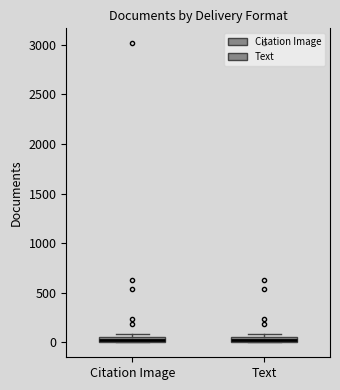

Where is the lower edge of the box for Citation Image on the y-axis? The values are not printed on the chart, so give them approximately, as read against the axis.

0